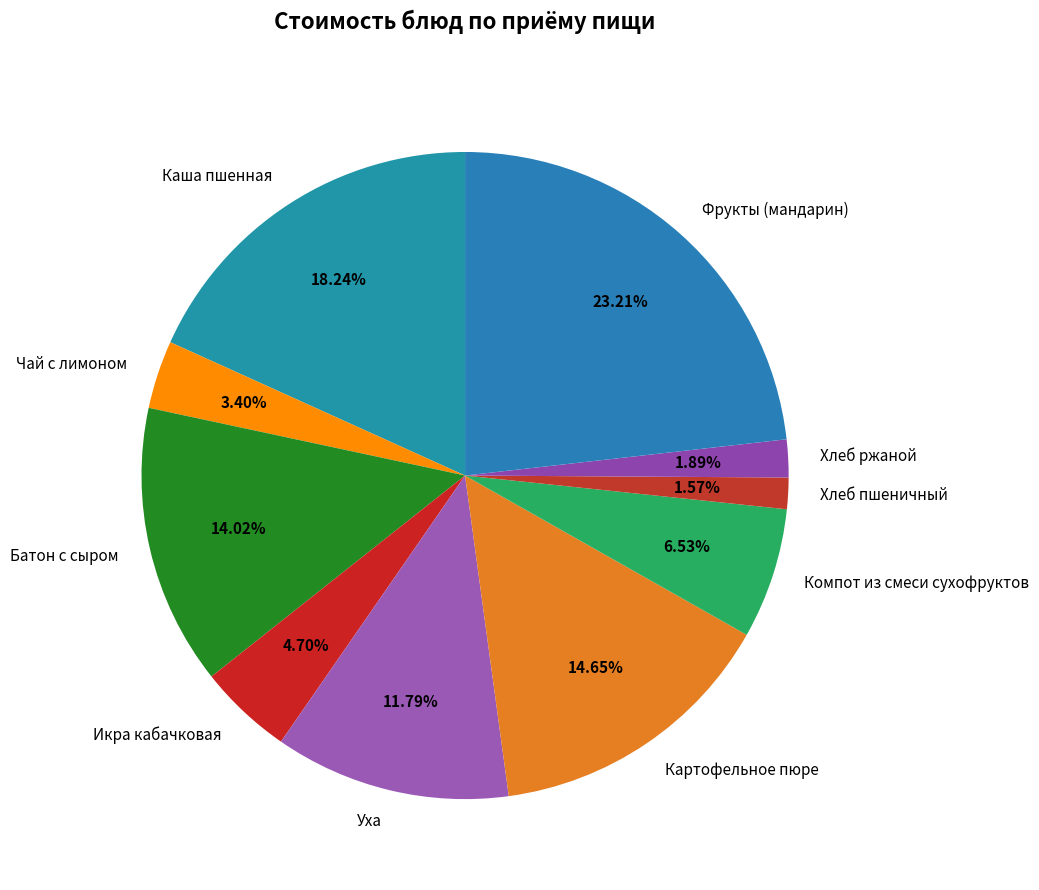

The Хлеб пшеничный slice represents 2% of the pie. True or false?

True